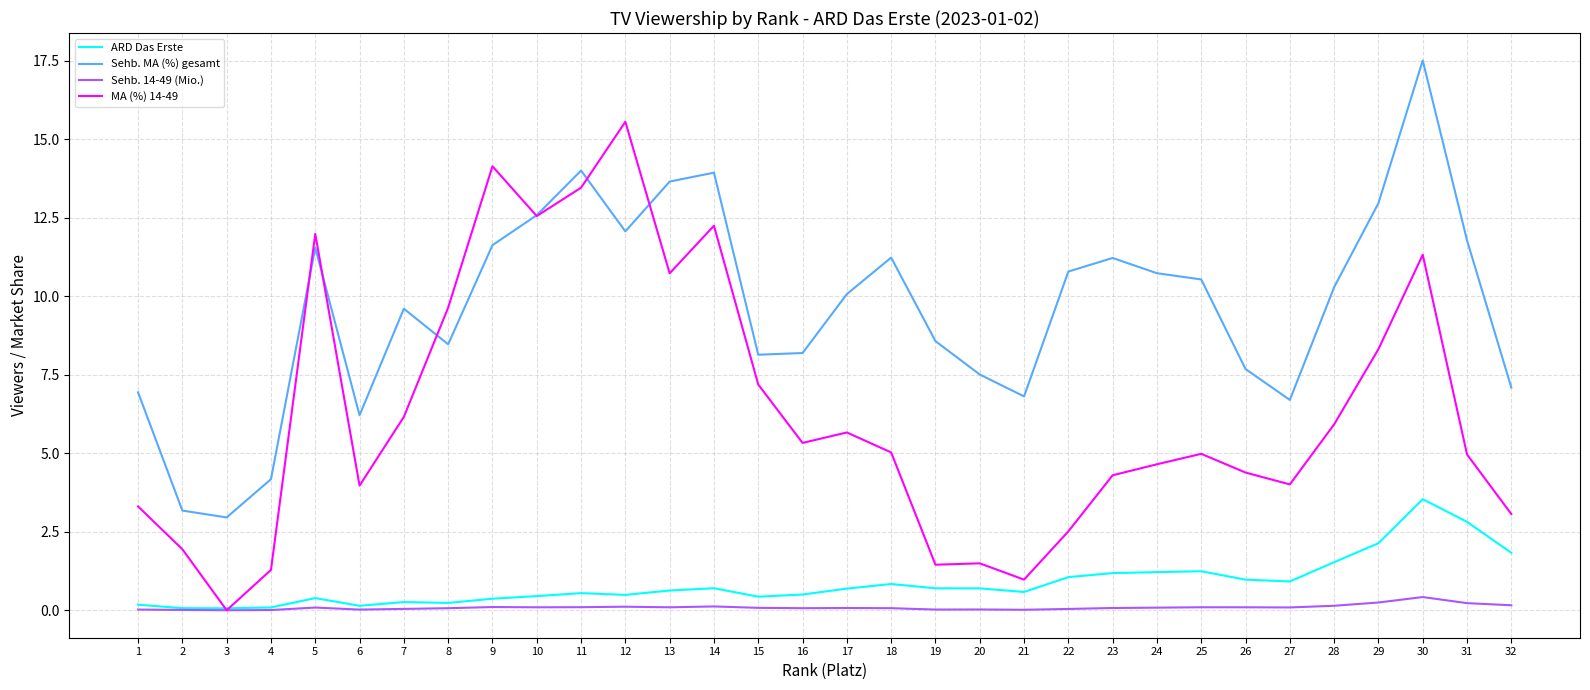

What is the difference between the Sehb. 14-49 (Mio.) values at 10 and 32?

0.1